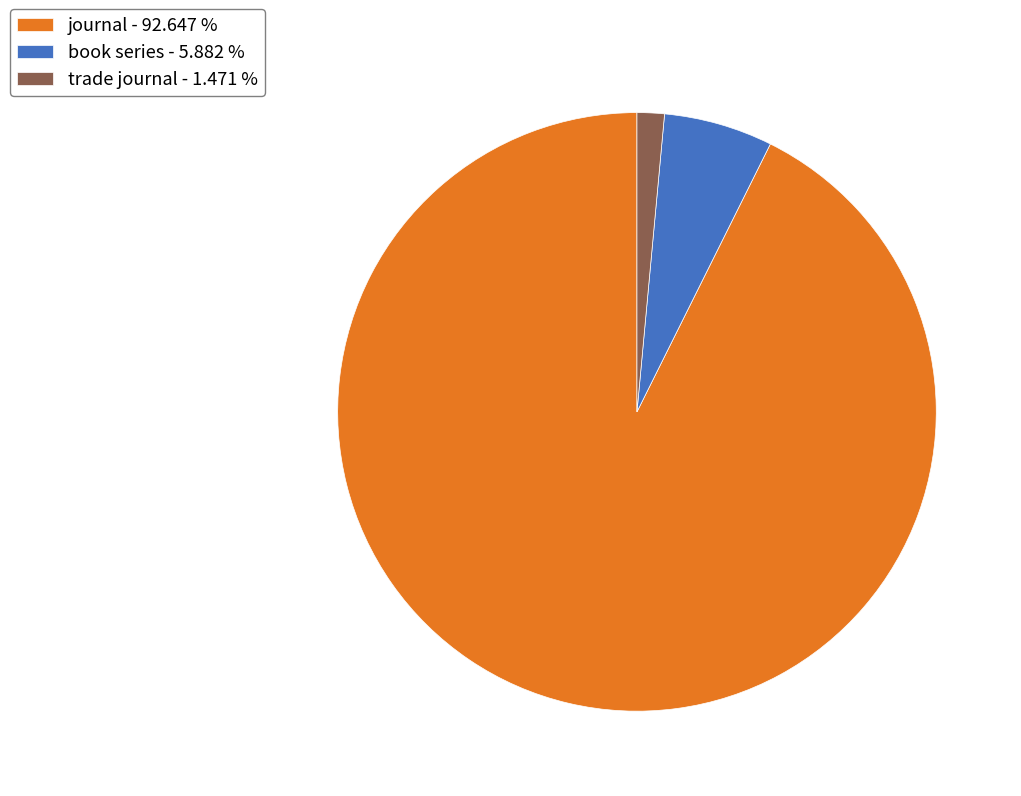

How many segments does this pie chart have?

3